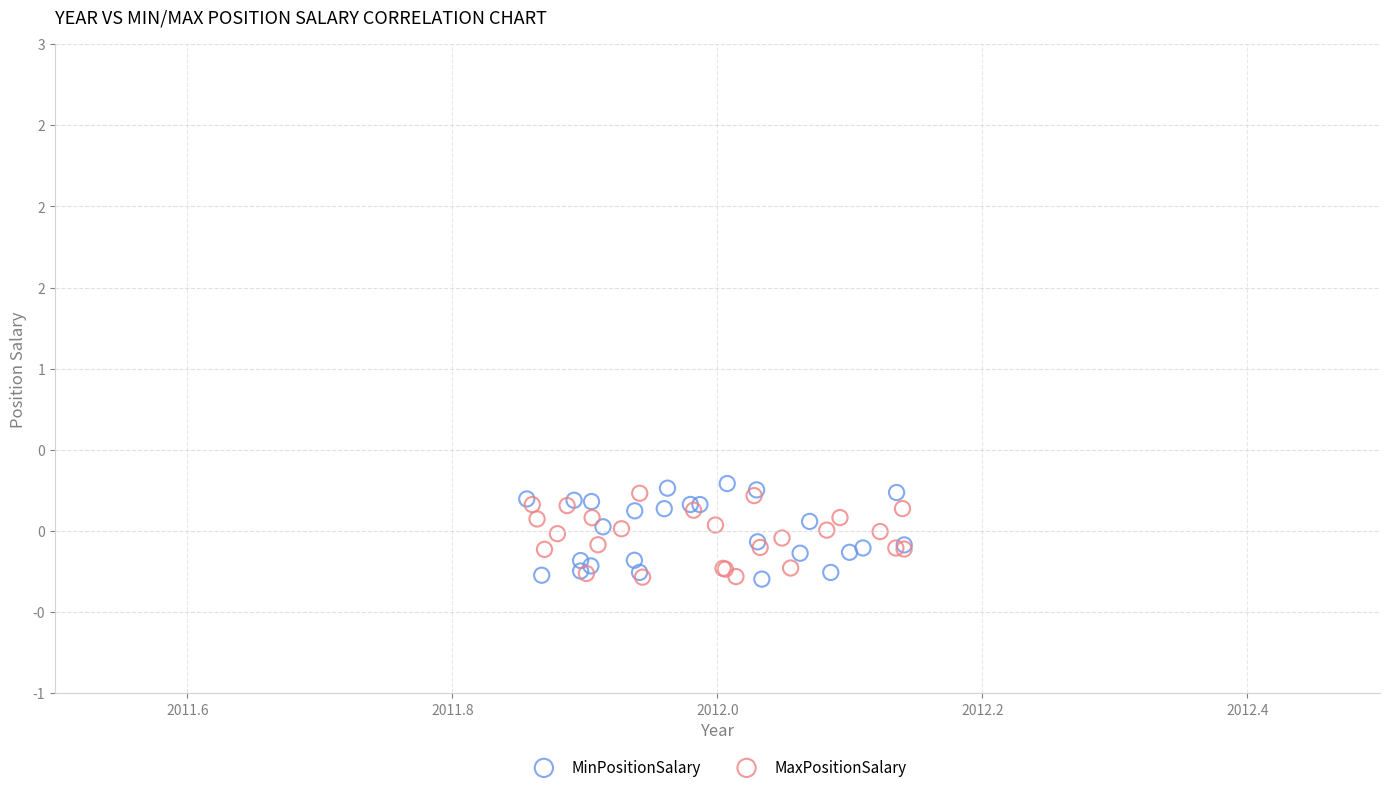

Which series reaches the maximum Y coordinate?

MinPositionSalary